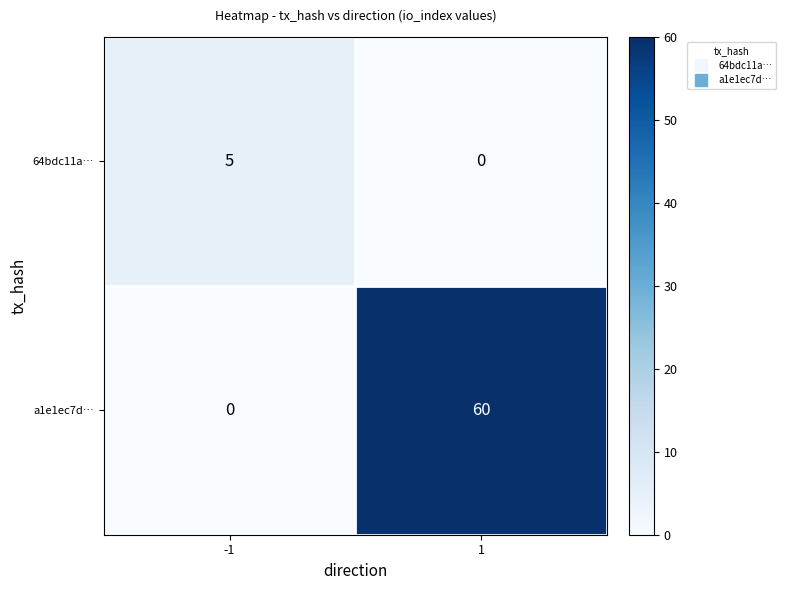

Which series has the largest total across all categories?

a1e1ec7d…